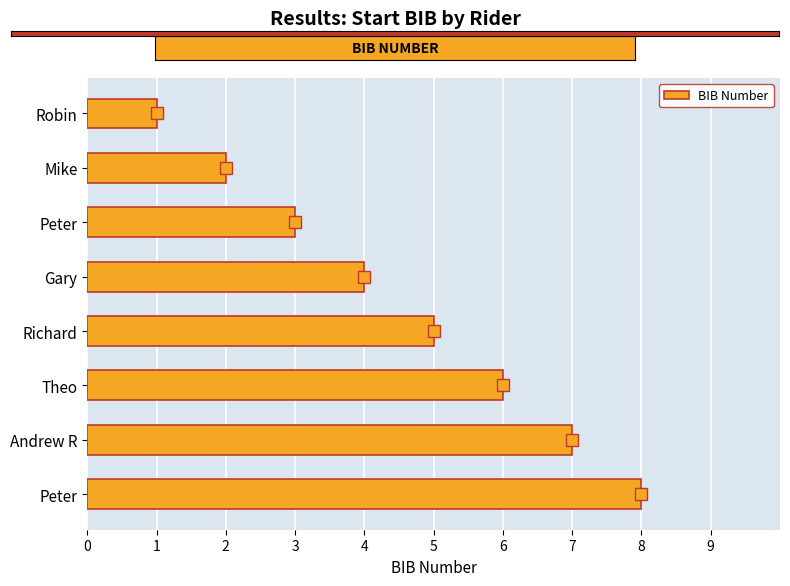

Count the number of data series in this chart.

1